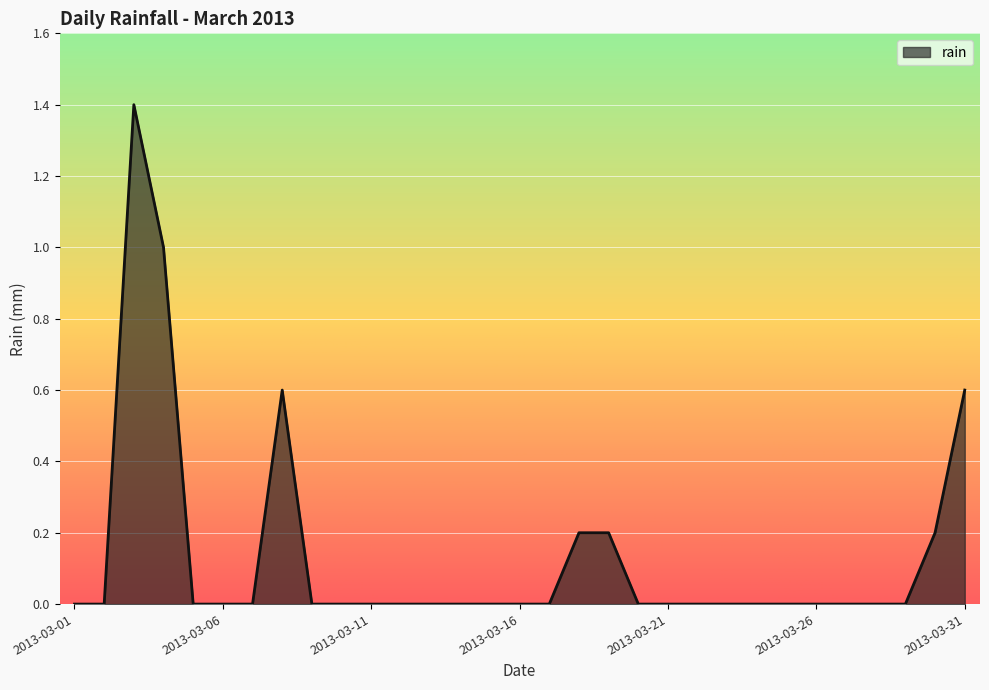

What is the greatest value displayed?

1.4